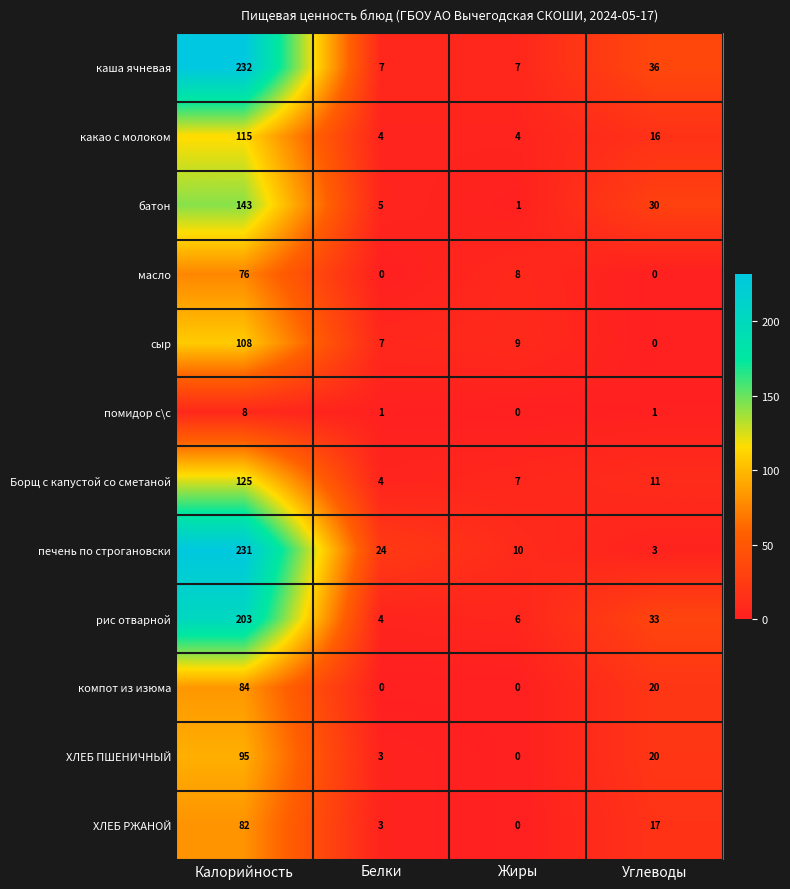

Which series changed the most between Калорийность and Белки?

каша ячневая